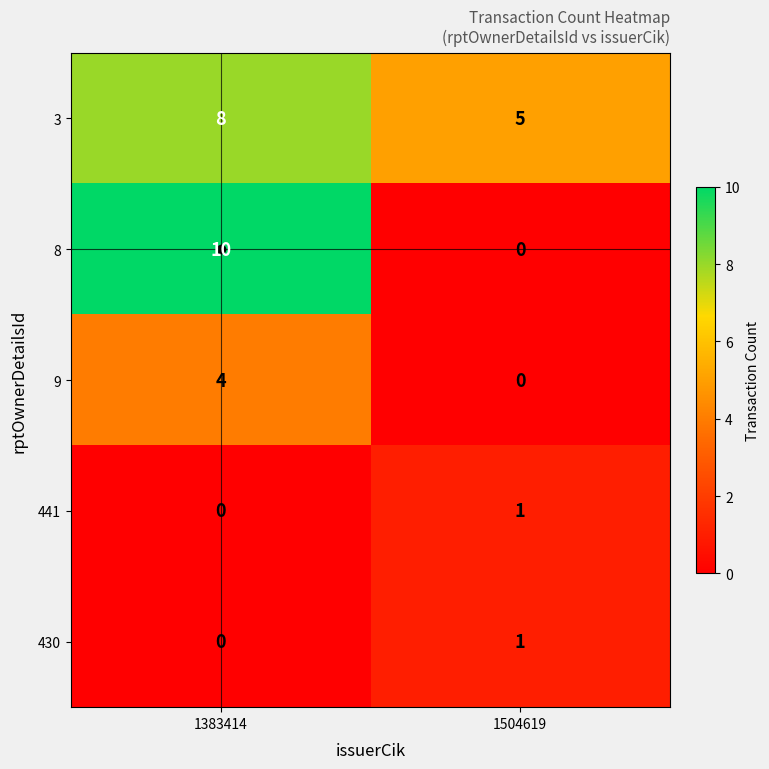

Which category has the highest value across all series?

1383414